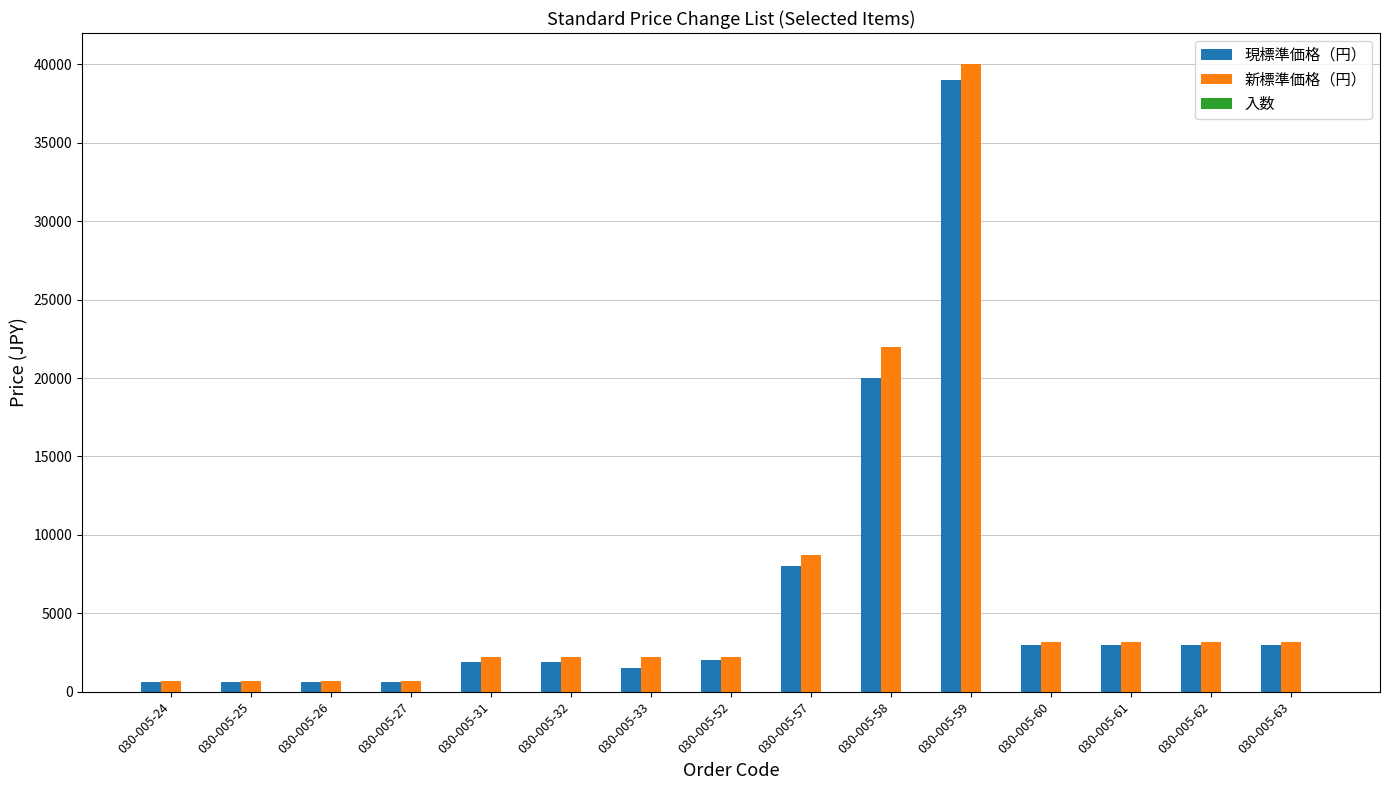

What is the maximum value shown in the chart?

40000